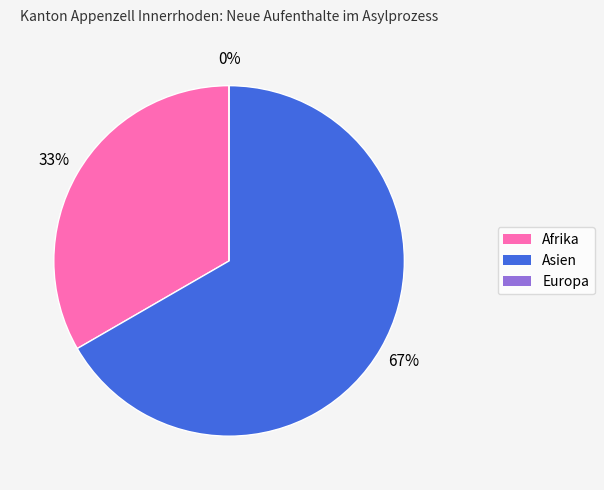

To the nearest percent, what is the combined percentage of Europa and Asien?

67%